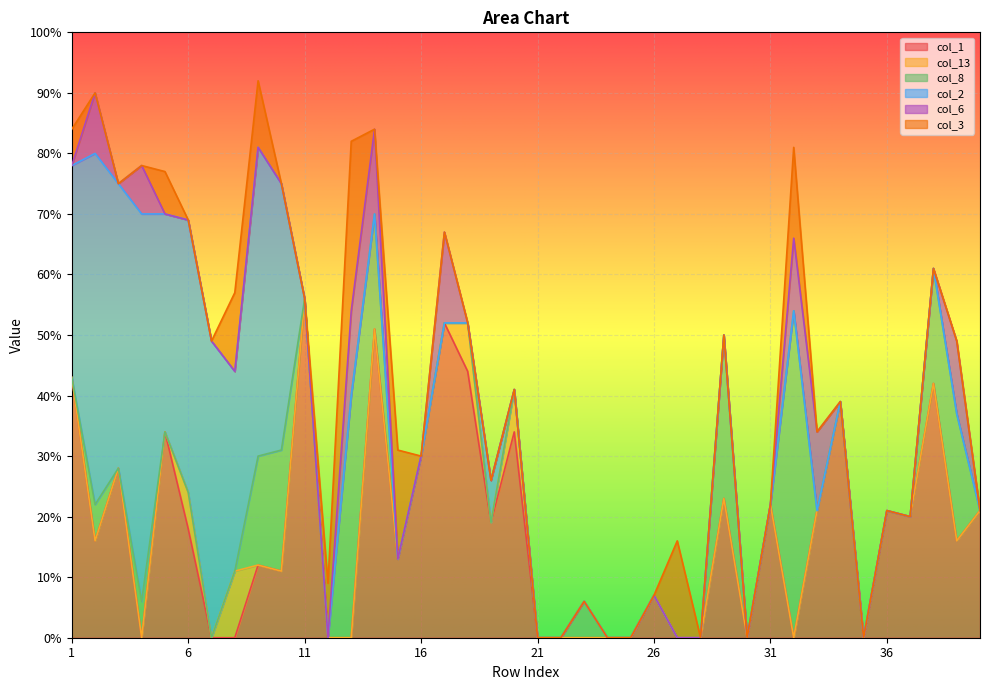

How many intersections are there between col_2 and col_1?

2